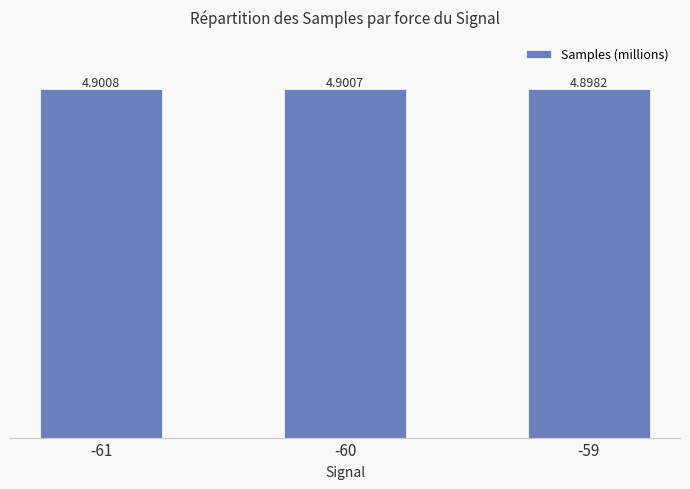

What is the average value?

4.9